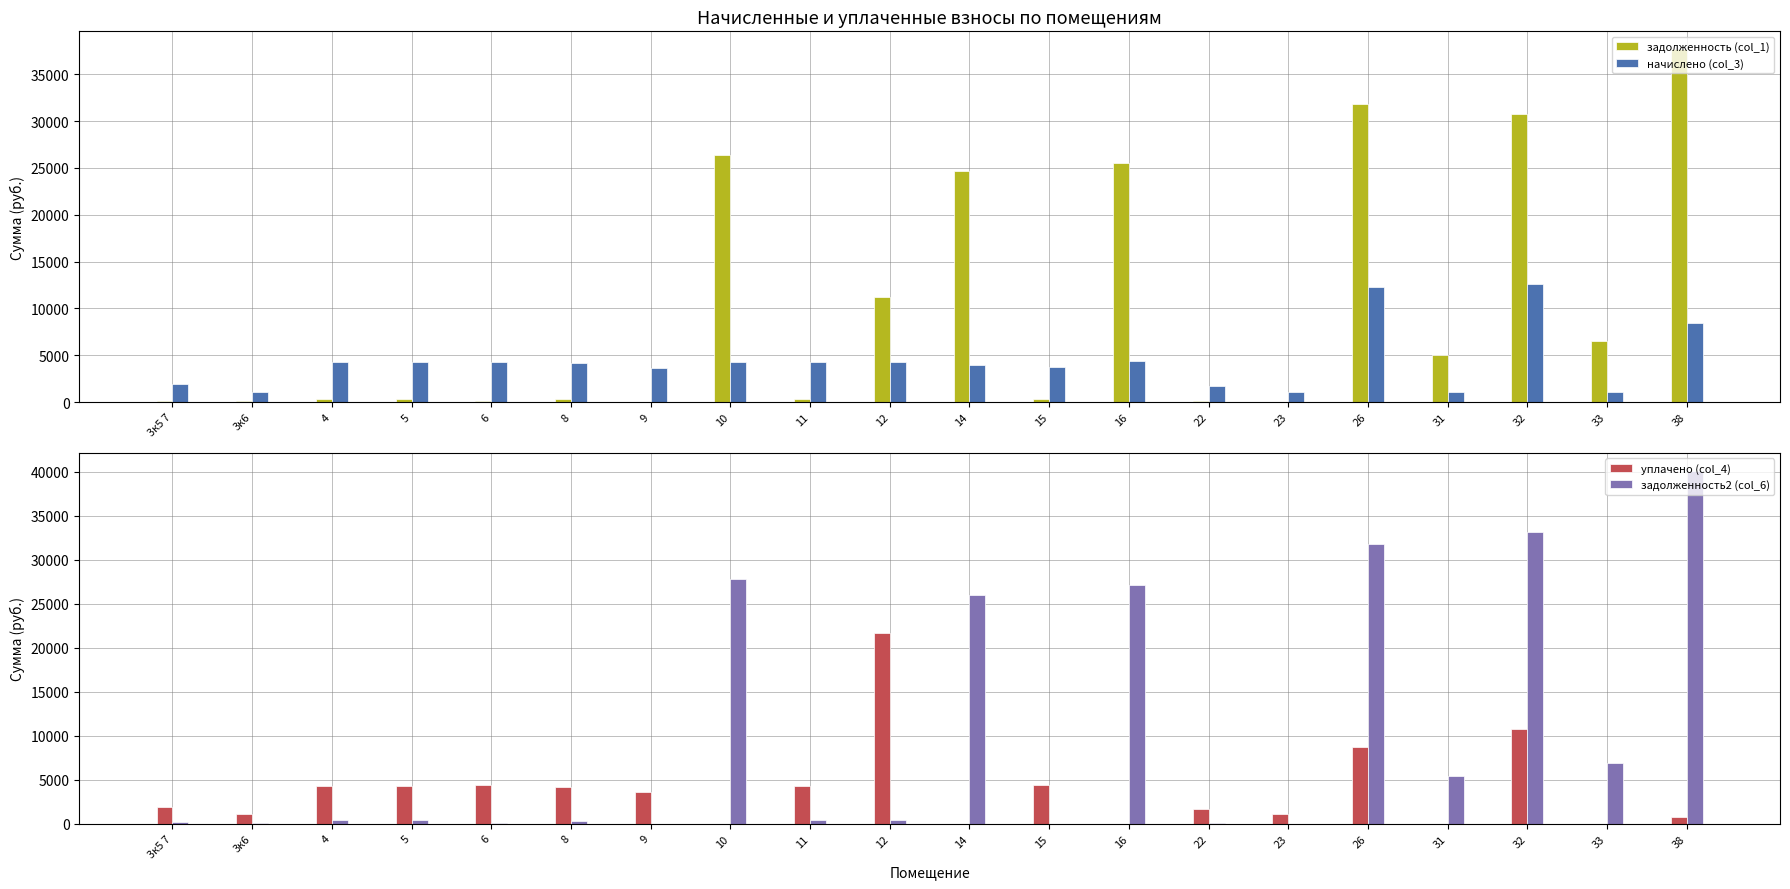

The задолженность2 (col_6) series shows 17105.5 at 15. True or false?

False